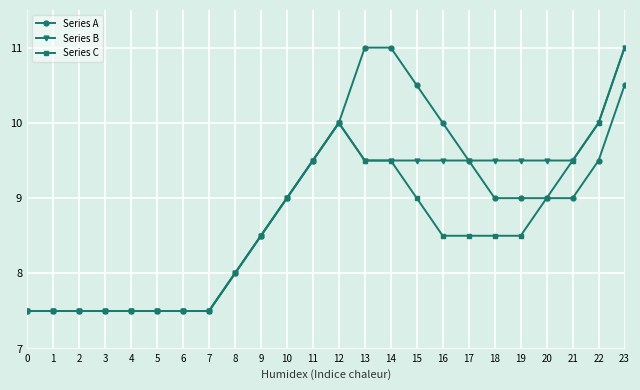

What is the difference between the highest and lowest values at 22?

0.5